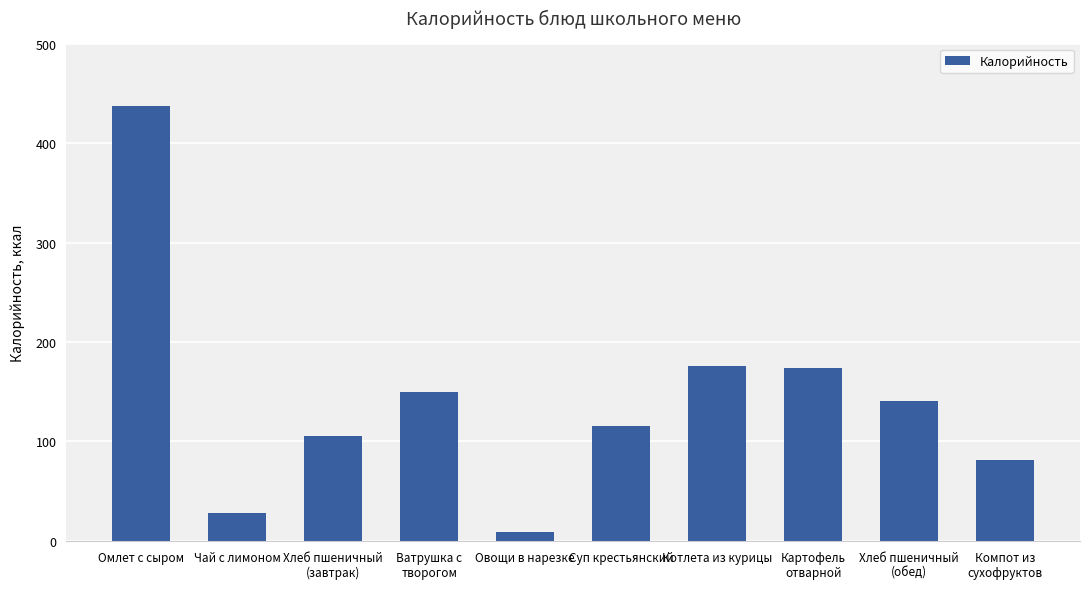

What position from the right is Компот из
сухофруктов?

1